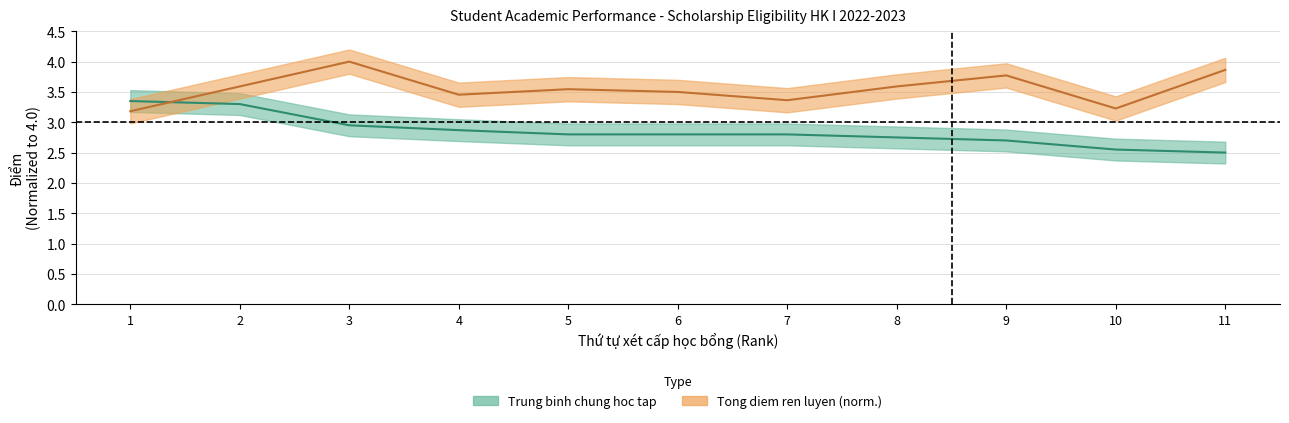

What is the difference between the maximum and second lowest values in the Trung binh chung hoc tap series?

0.8